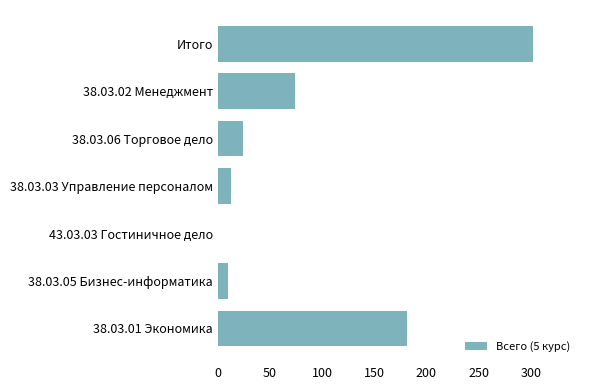

What is the change in value from 38.03.03 Управление персоналом to 38.03.06 Торговое дело?

+11